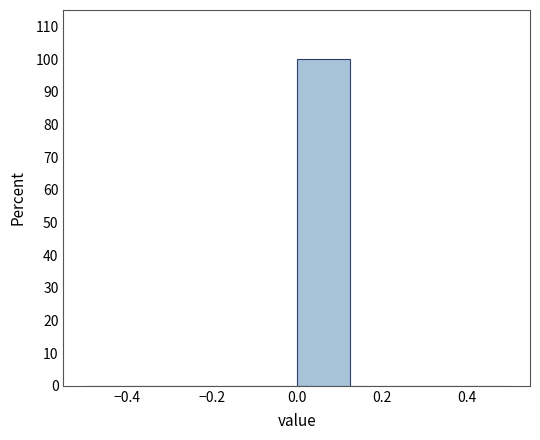

Over which range of the x-axis is the bar tallest?

0.000 to 0.125